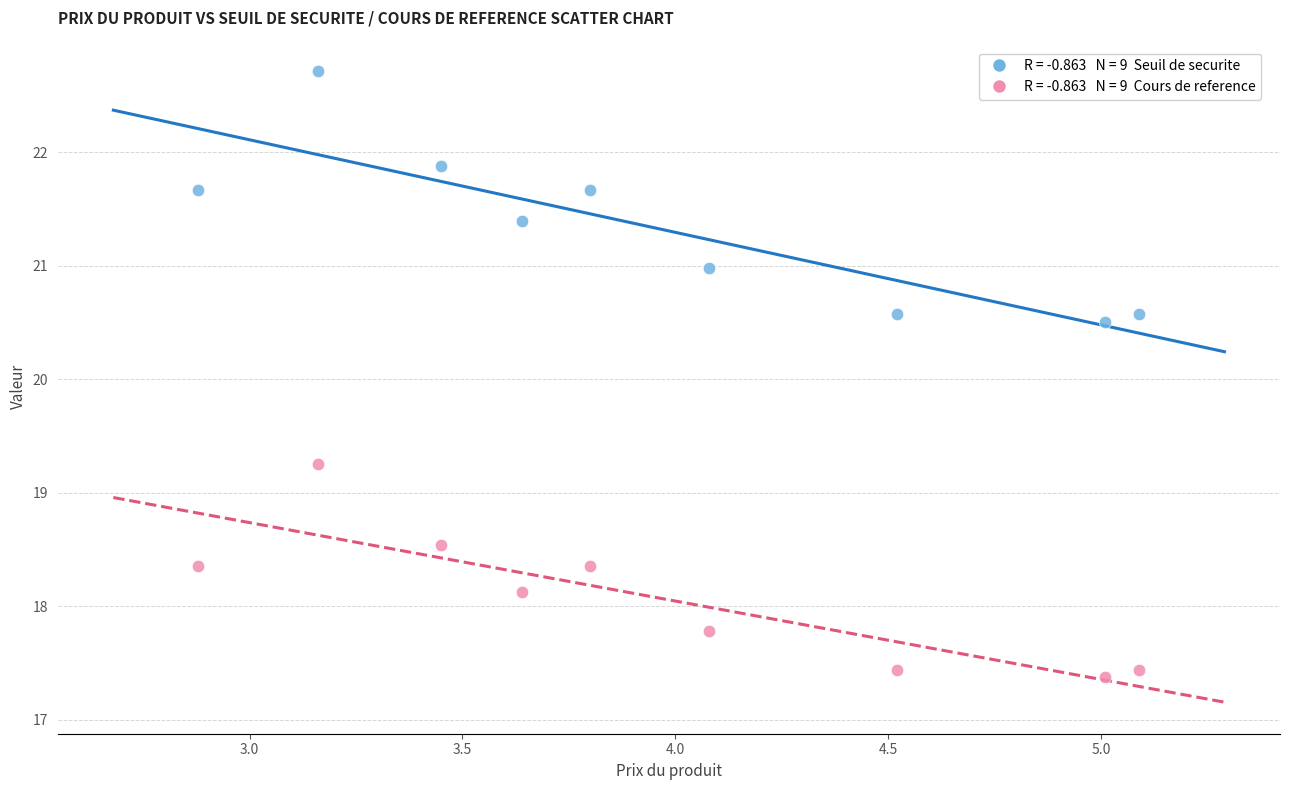

Across all data points, what is the range of X values (max minus min)?

2.2